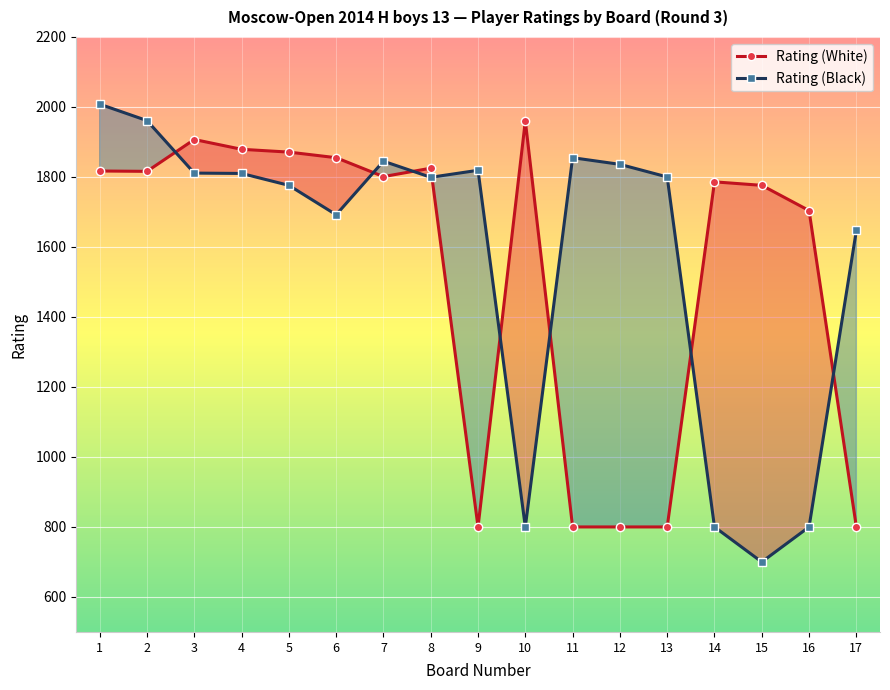

What is the difference between the highest and lowest values at 2?

145